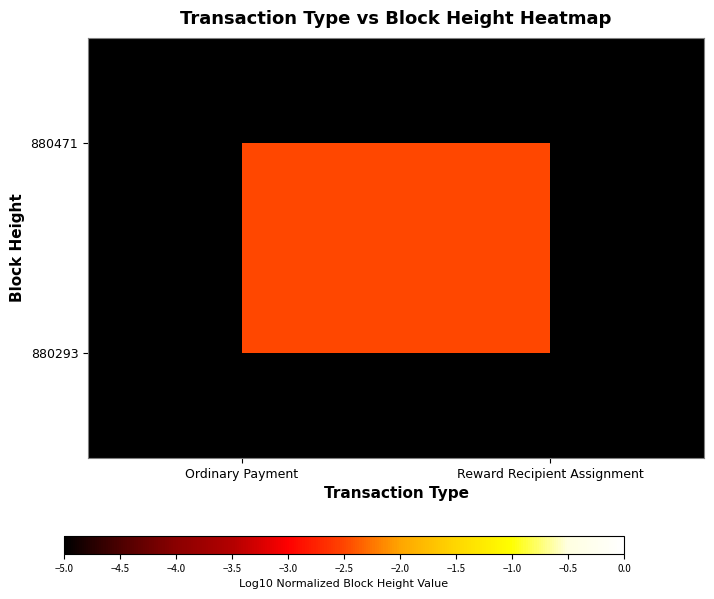

At which category does the chart reach its minimum across all series?

Ordinary Payment